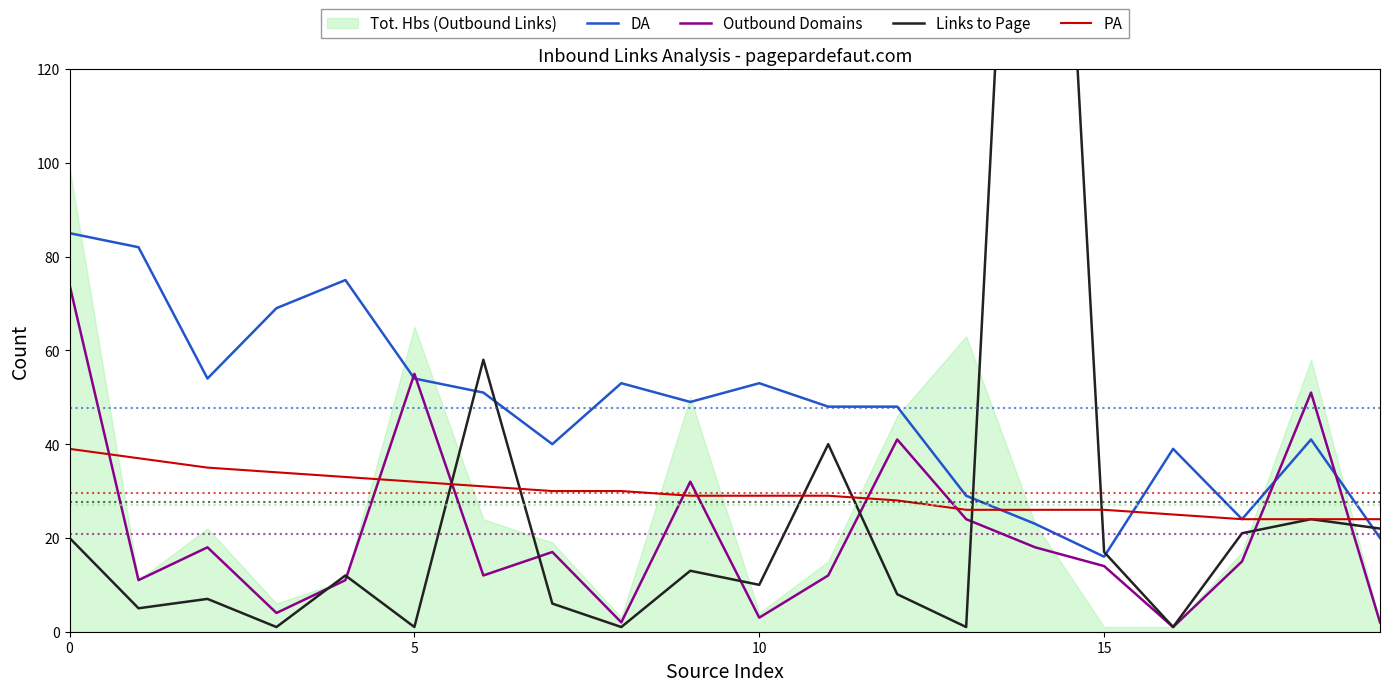

Which label corresponds to the largest value in the chart?

14